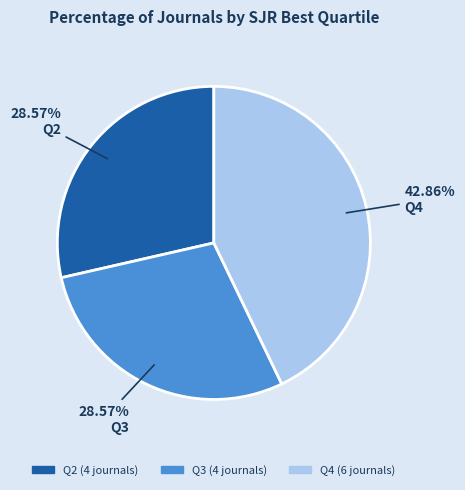

How many slices are in this pie chart?

3